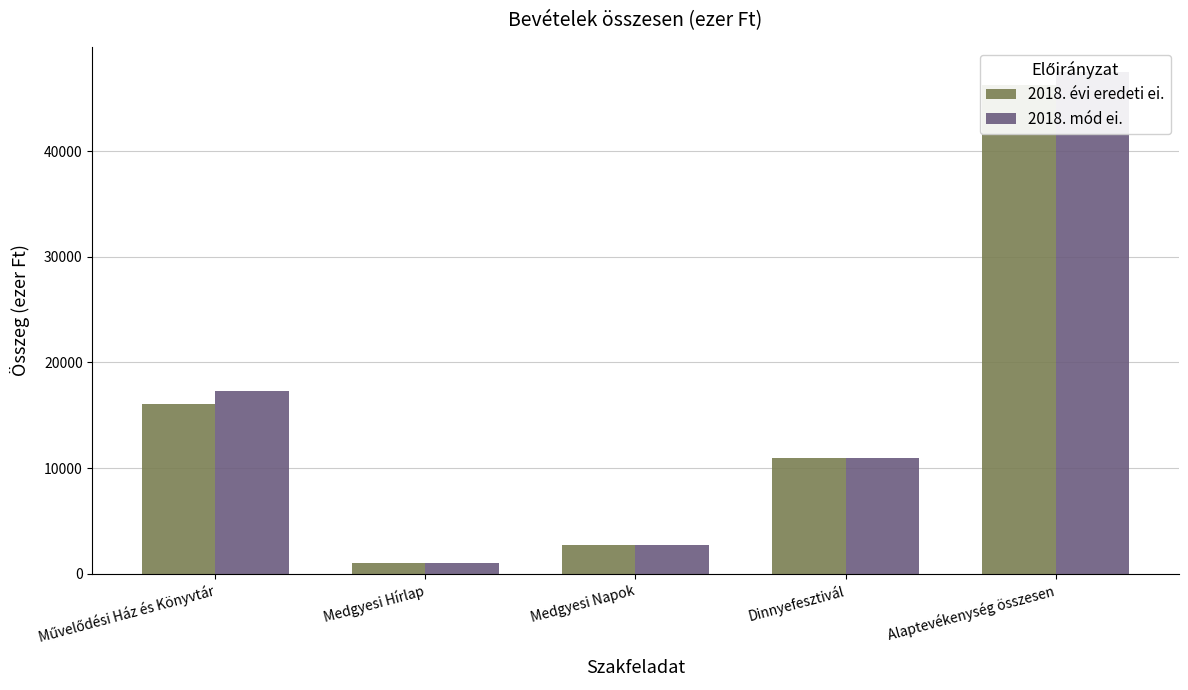

How many distinct data groups are displayed?

2